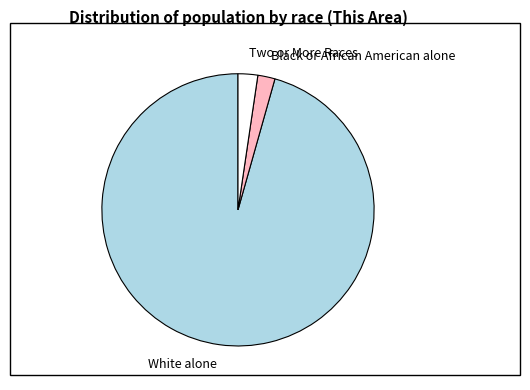

How many segments does this pie chart have?

3